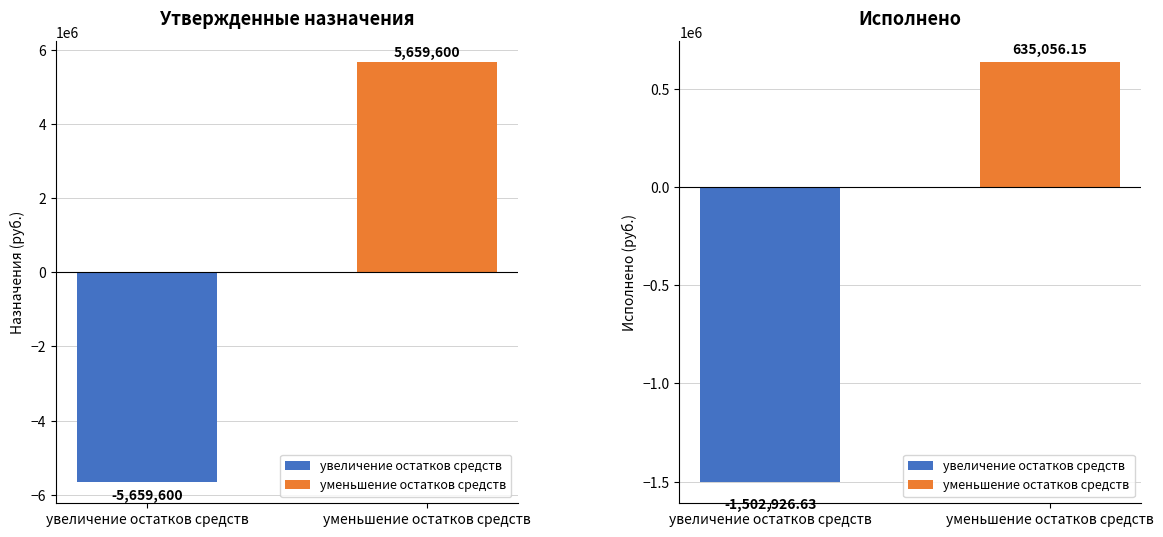

How many data points in Исполнено are less than 635056?

1